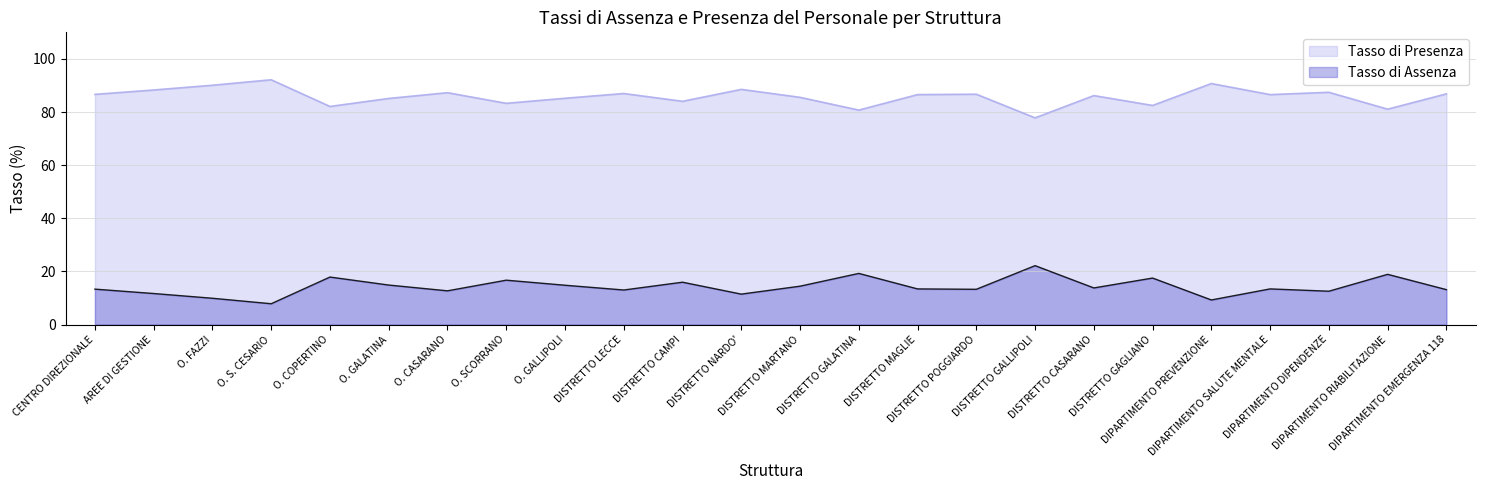

What is the label of the 4th point from the right?

DIPARTIMENTO SALUTE MENTALE